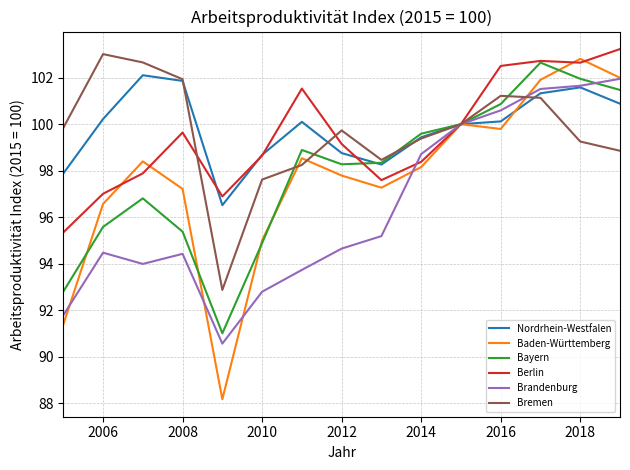

After their last crossing, which series has the higher values: Baden-Württemberg or Bayern?

Baden-Württemberg